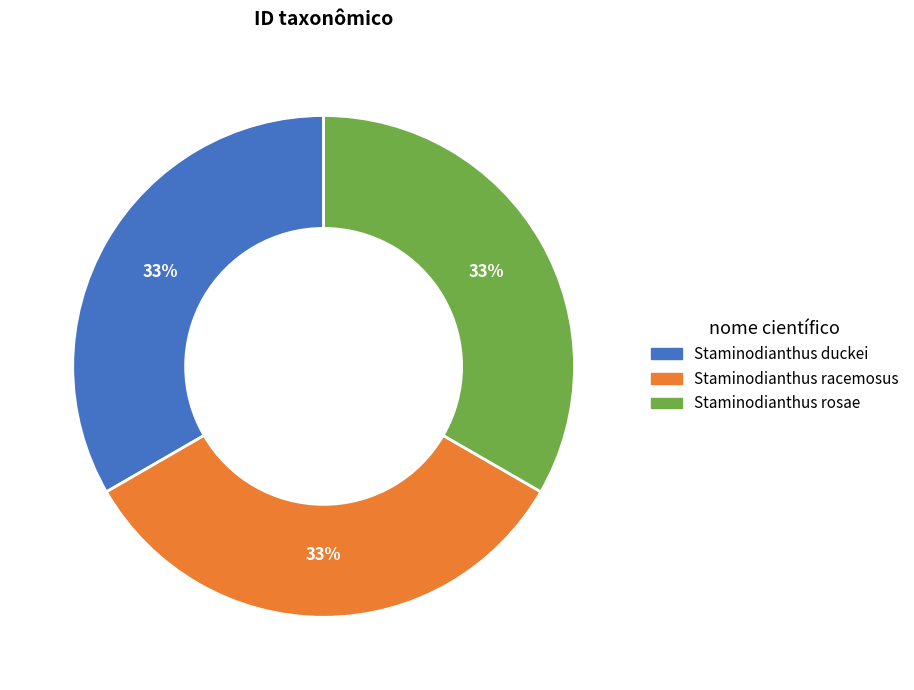

What percentage is the Staminodianthus duckei slice, to the nearest percent?

33%